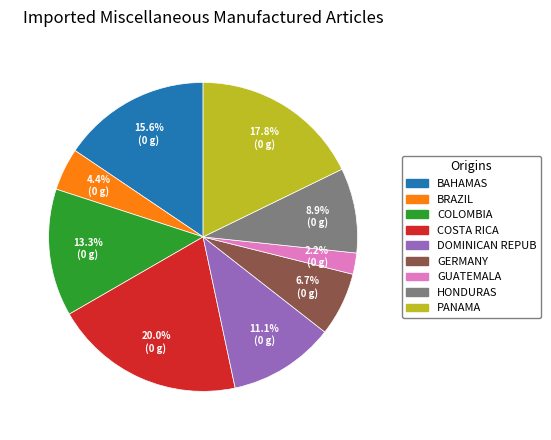

Is there any slice that represents more than half of the pie?

No